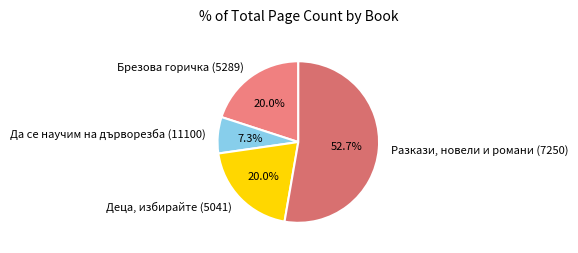

Which slice represents more than half of the pie?

Разкази, новели и романи (7250)